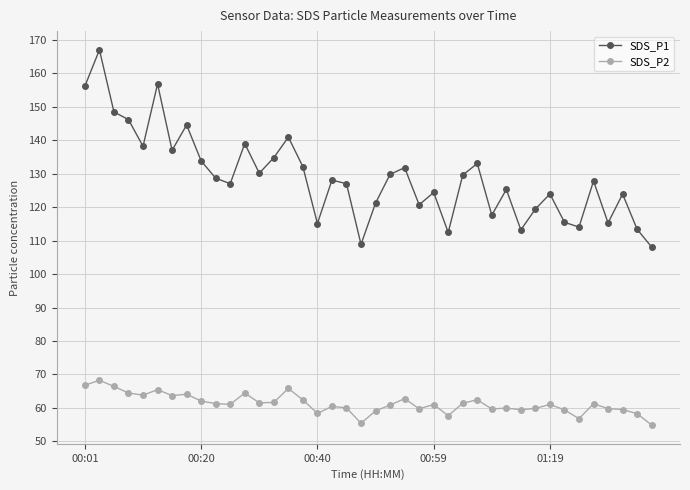

Which series has the widest spread of values?

SDS_P1